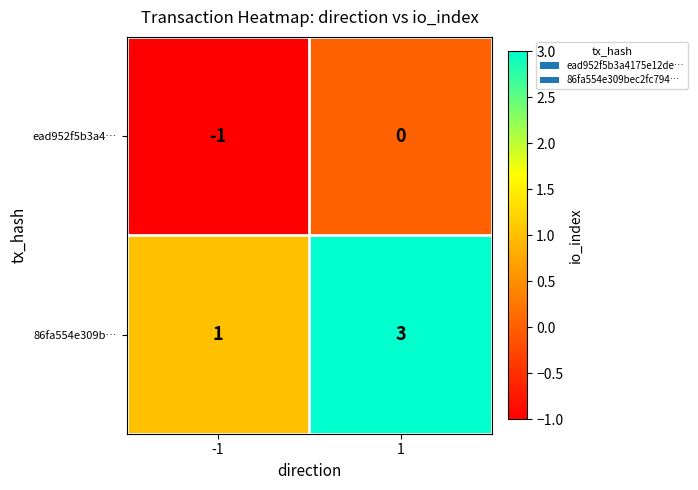

Which series has the largest total across all categories?

86fa554e309b…